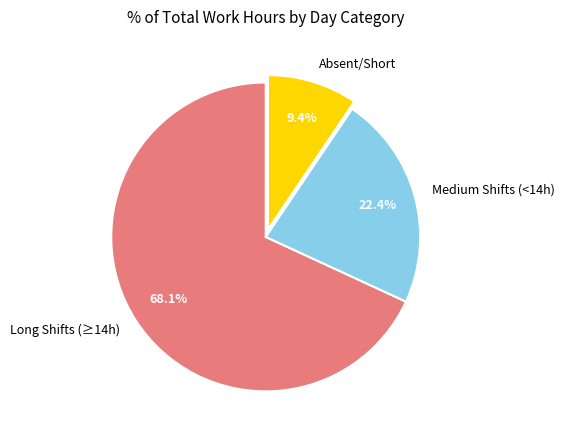

To the nearest percent, what is the difference between the largest and smallest slice percentages?

59%